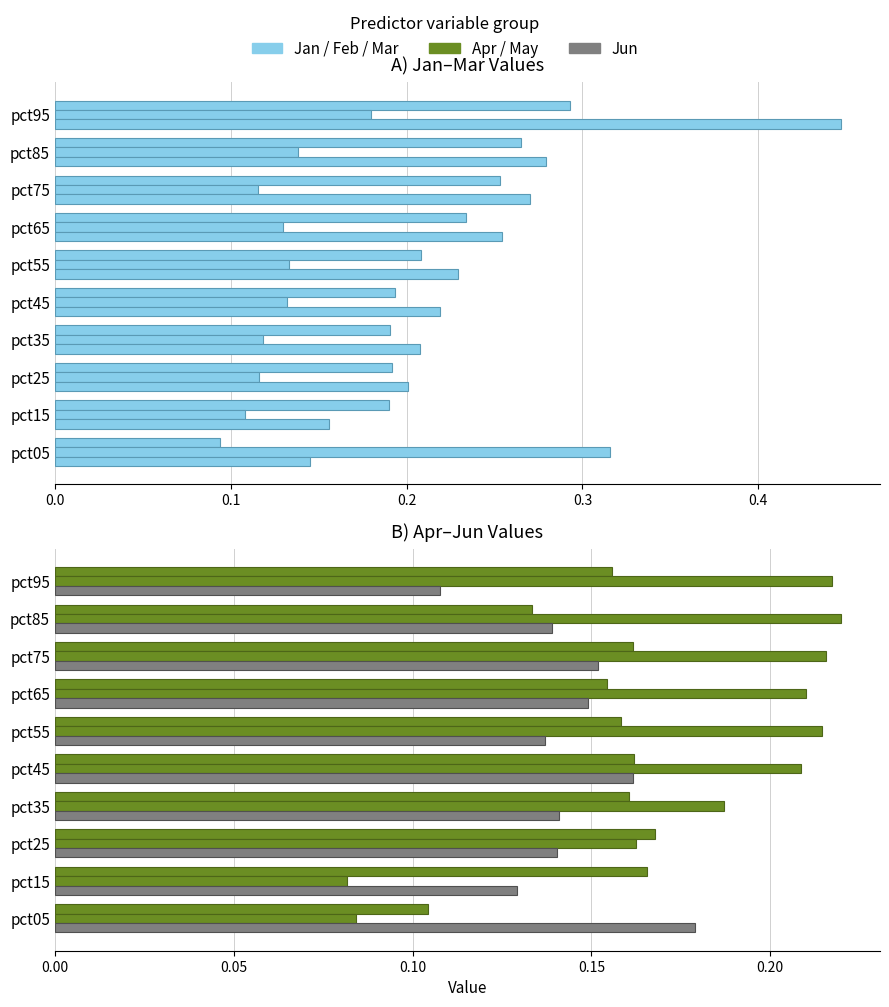

Reading left to right, list all the values displayed in this chart.

Jan: 0.1	0.2	0.2	0.2	0.2	0.2	0.2	0.3	0.3	0.3
Feb: 0.3	0.1	0.1	0.1	0.1	0.1	0.1	0.1	0.1	0.2
Mar: 0.1	0.2	0.2	0.2	0.2	0.2	0.3	0.3	0.3	0.4
Apr: 0.1	0.2	0.2	0.2	0.2	0.2	0.2	0.2	0.1	0.2
May: 0.1	0.1	0.2	0.2	0.2	0.2	0.2	0.2	0.2	0.2
Jun: 0.2	0.1	0.1	0.1	0.2	0.1	0.1	0.2	0.1	0.1